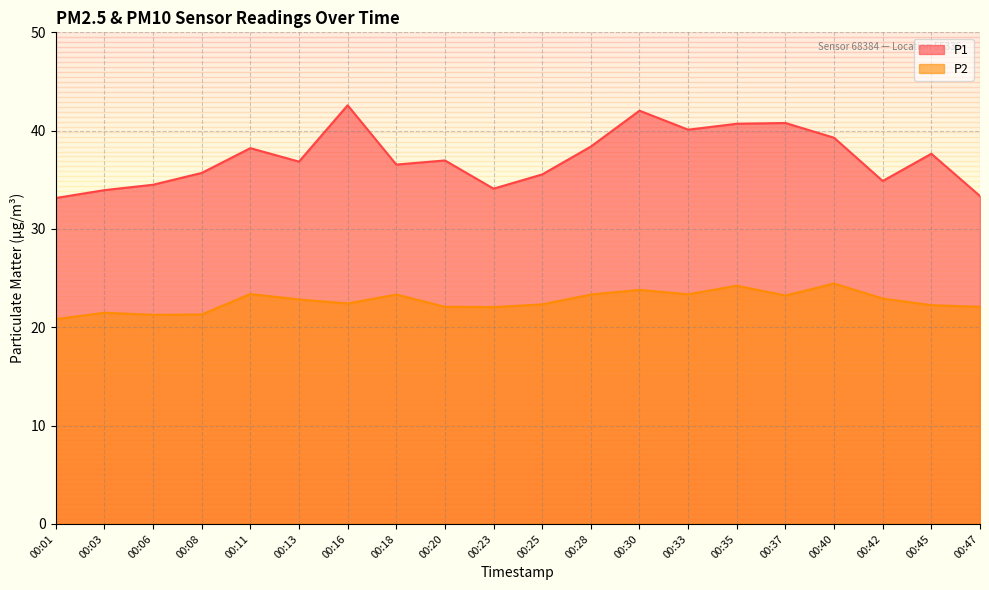

Which has a higher value, 00:47 or 00:45?

00:45